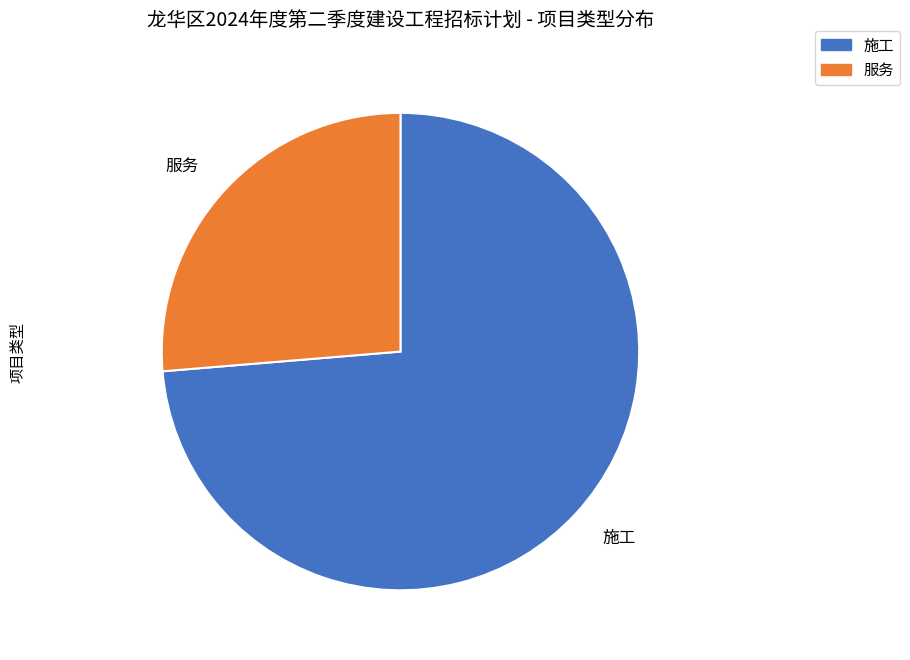

Rank the categories by value from highest to lowest.

施工, 服务